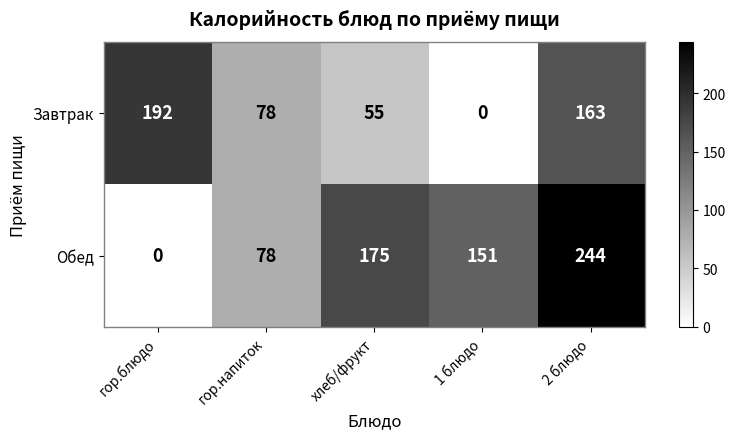

Reading left to right, transcribe all the data shown in this chart.

Завтрак: гор.блюдо=192	гор.напиток=78	хлеб/фрукт=55	1 блюдо=0	2 блюдо=163
Обед: гор.блюдо=0	гор.напиток=78	хлеб/фрукт=175	1 блюдо=151	2 блюдо=244